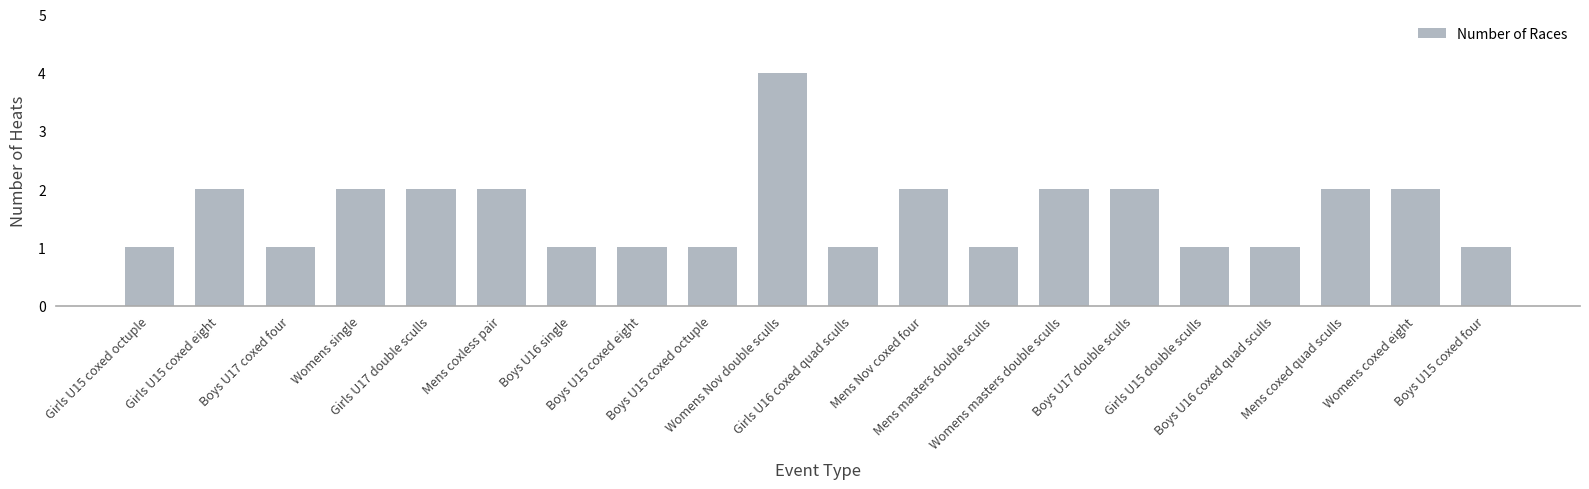

What is the sum of the values at Boys U17 double sculls and Girls U17 double sculls?

4